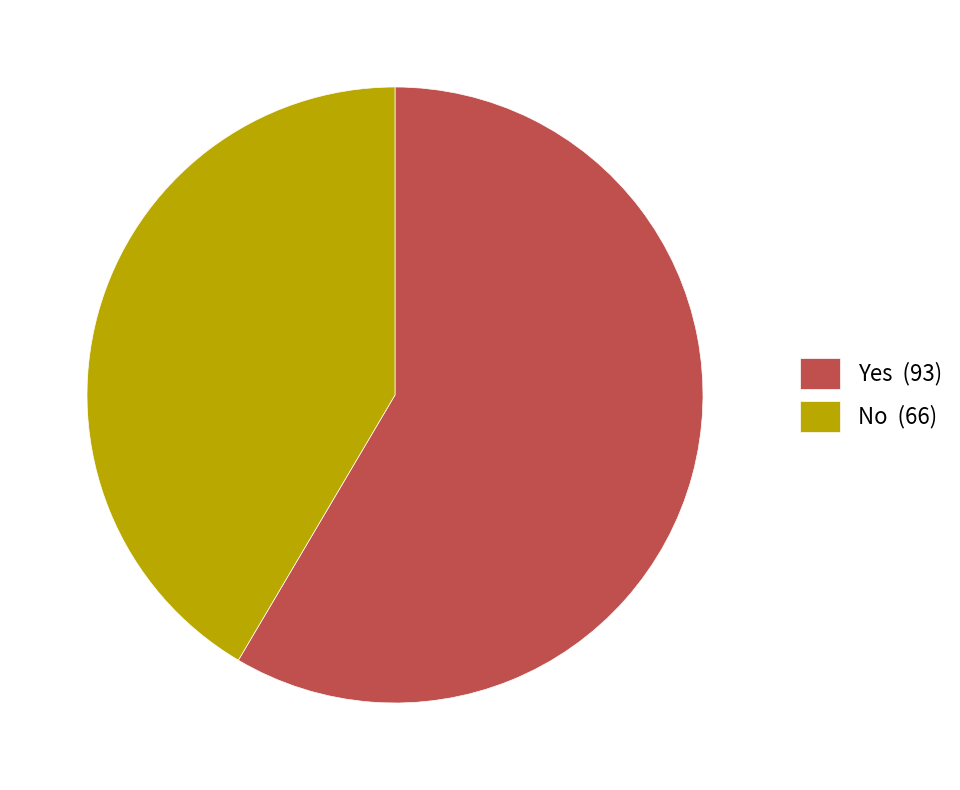

Is the sum of Yes (93) and No (66) greater than half?

Yes